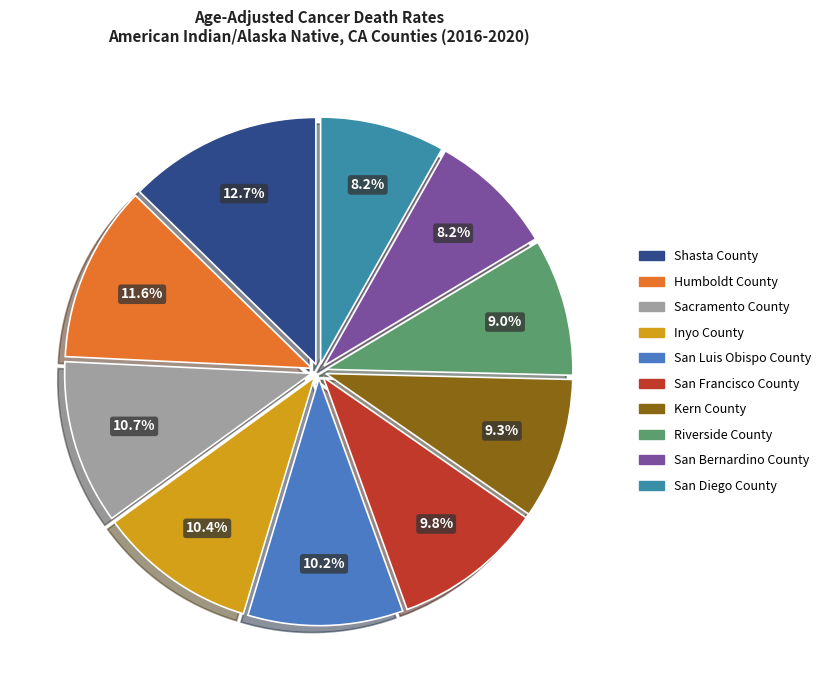

How many slices are in this pie chart?

10